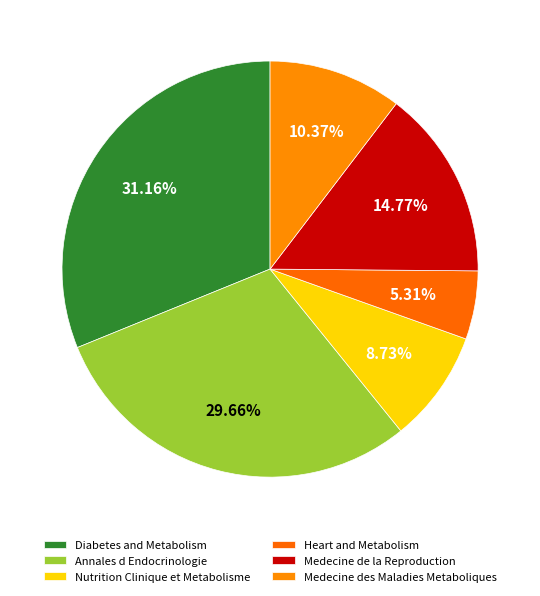

Does any single category account for the majority?

No